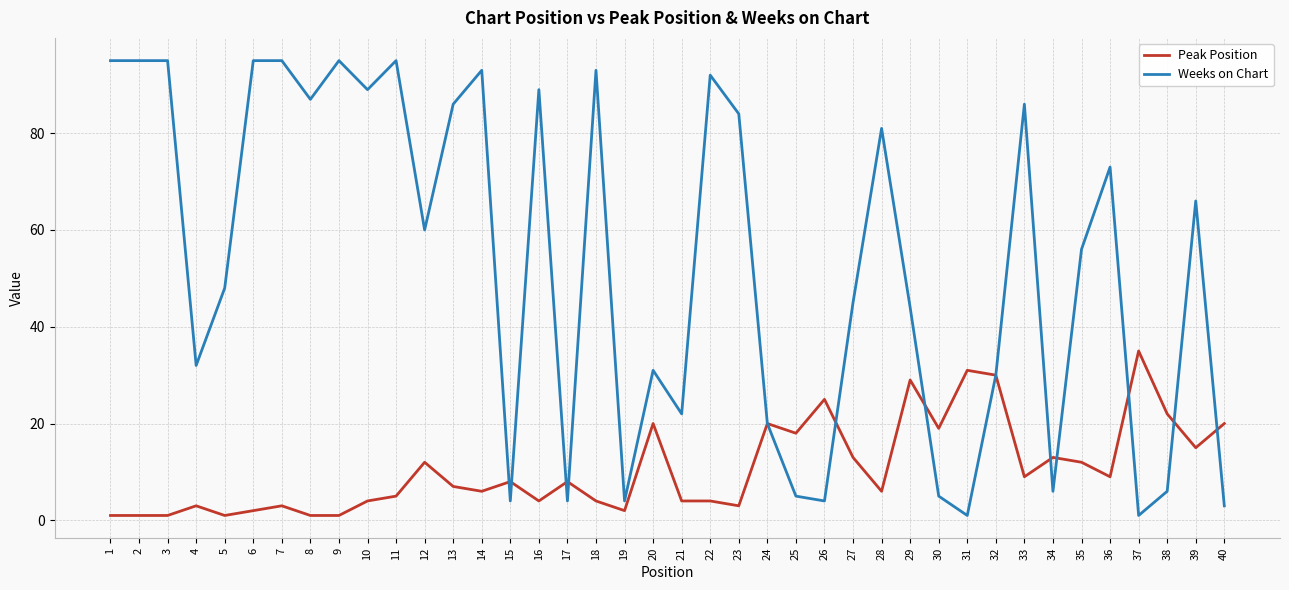

At how many categories does at least one series exceed 80?

17